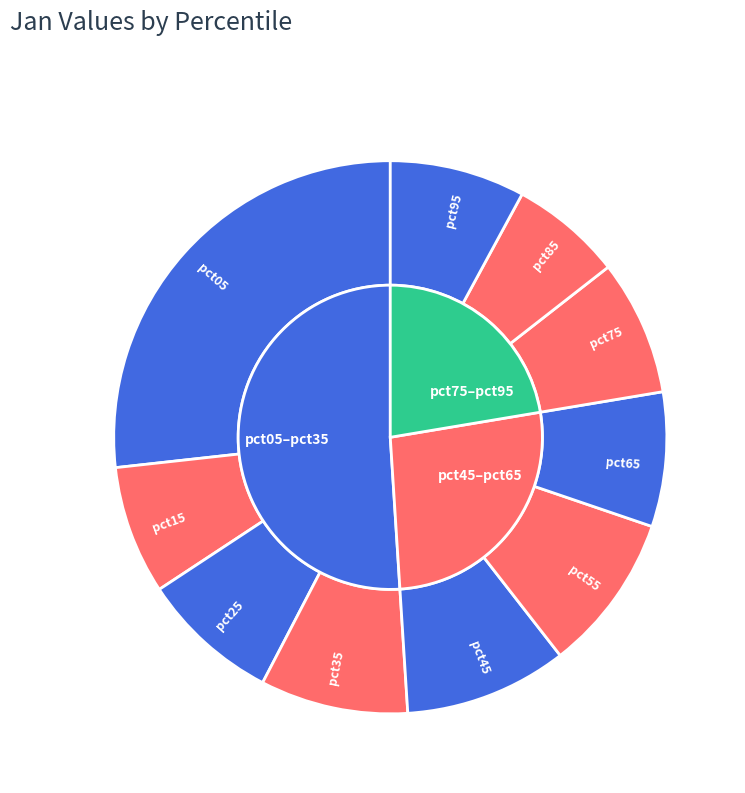

To the nearest percent, what is the difference between the pct85 and pct55 slice percentages?

3%